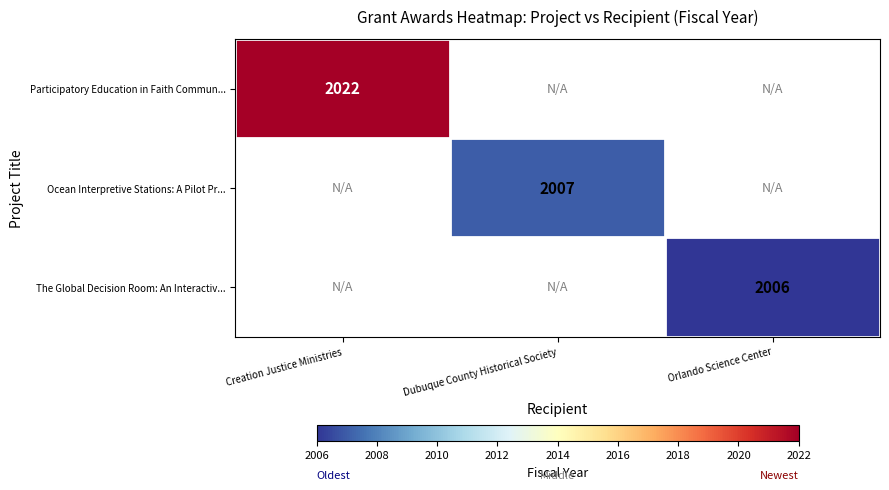

The The Global Decision Room: An Interactiv... series shows 2006 at Orlando Science Center. True or false?

True